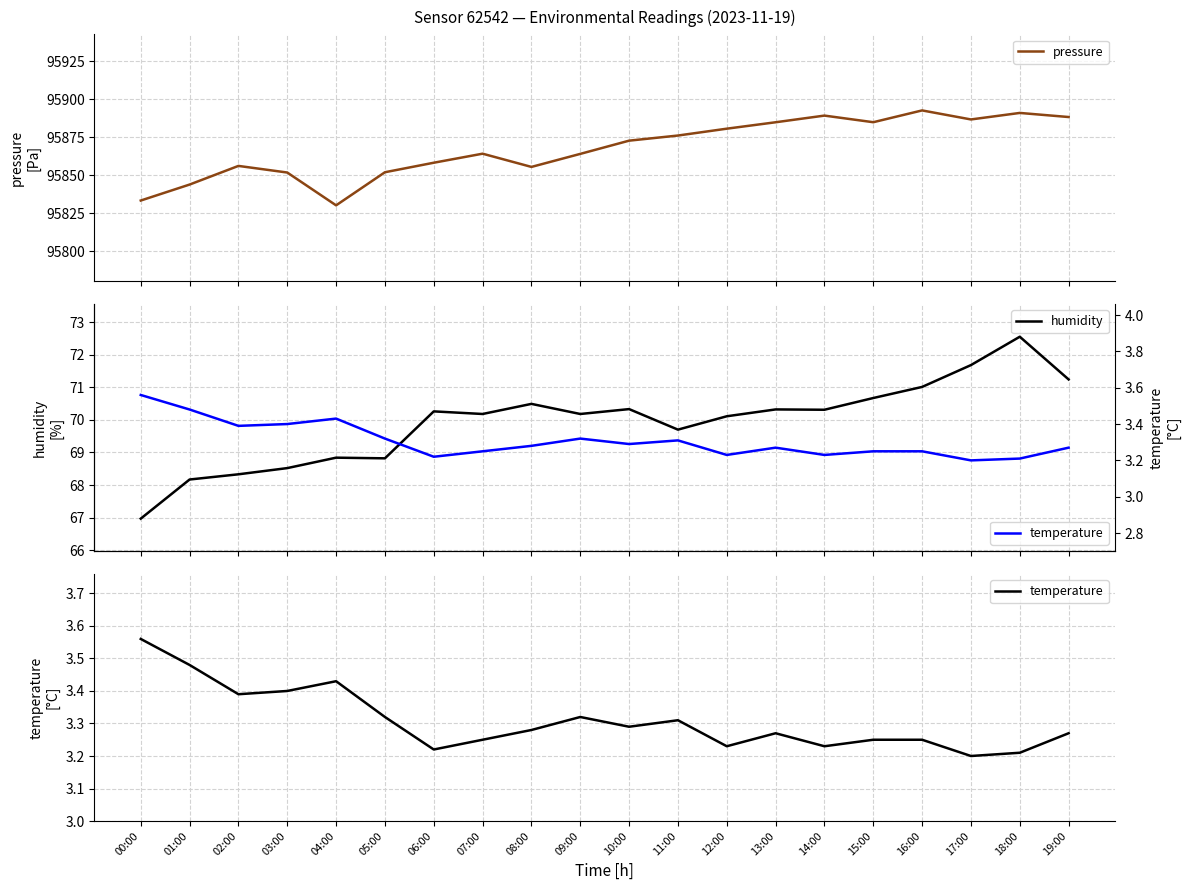

True or false: humidity has more than 1 interior local peaks.

True